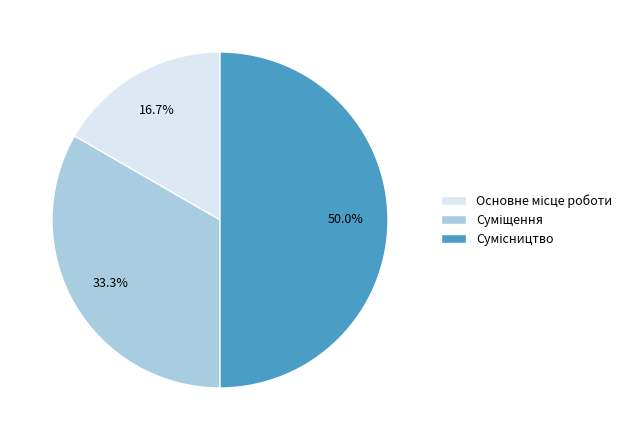

What is the largest slice in the pie chart?

Сумісництво